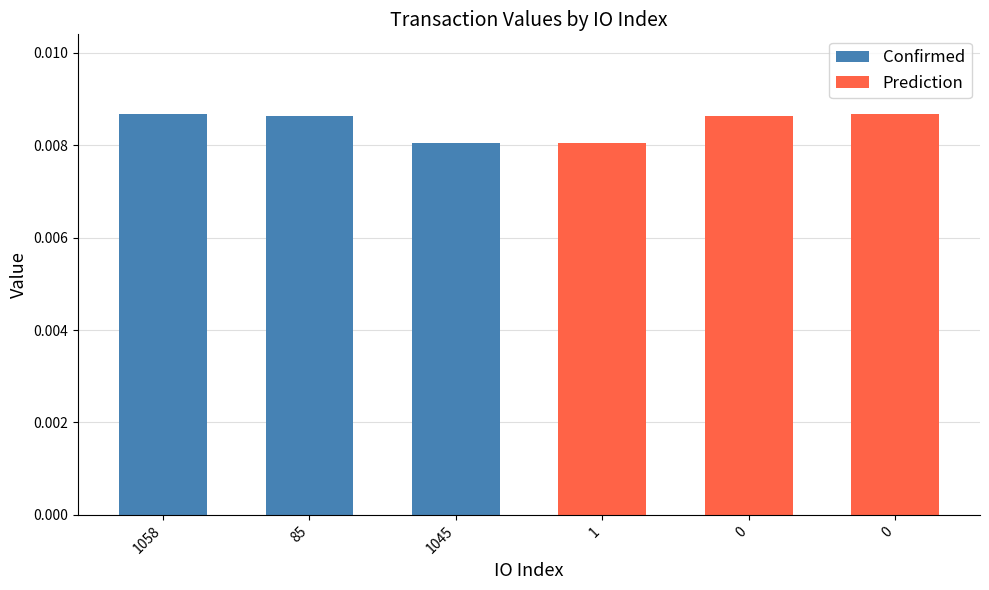

What are all the series names shown in the legend?

Confirmed, Prediction